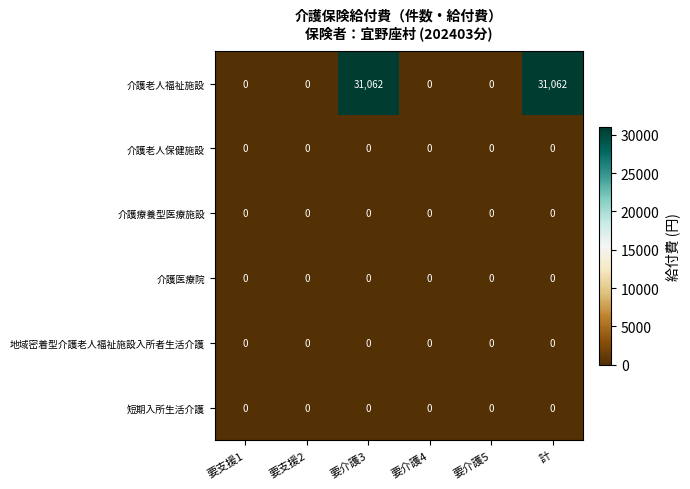

What is the greatest value displayed?

31062